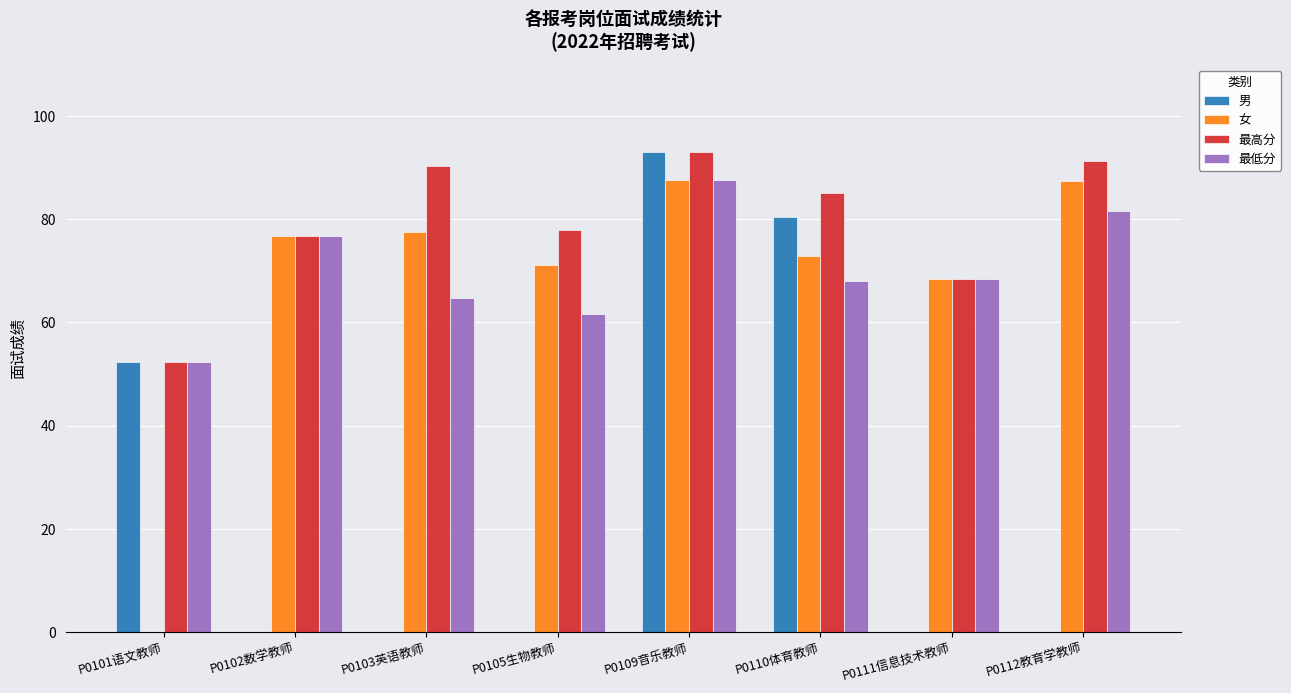

Which series changed the most between P0109音乐教师 and P0112教育学教师?

男